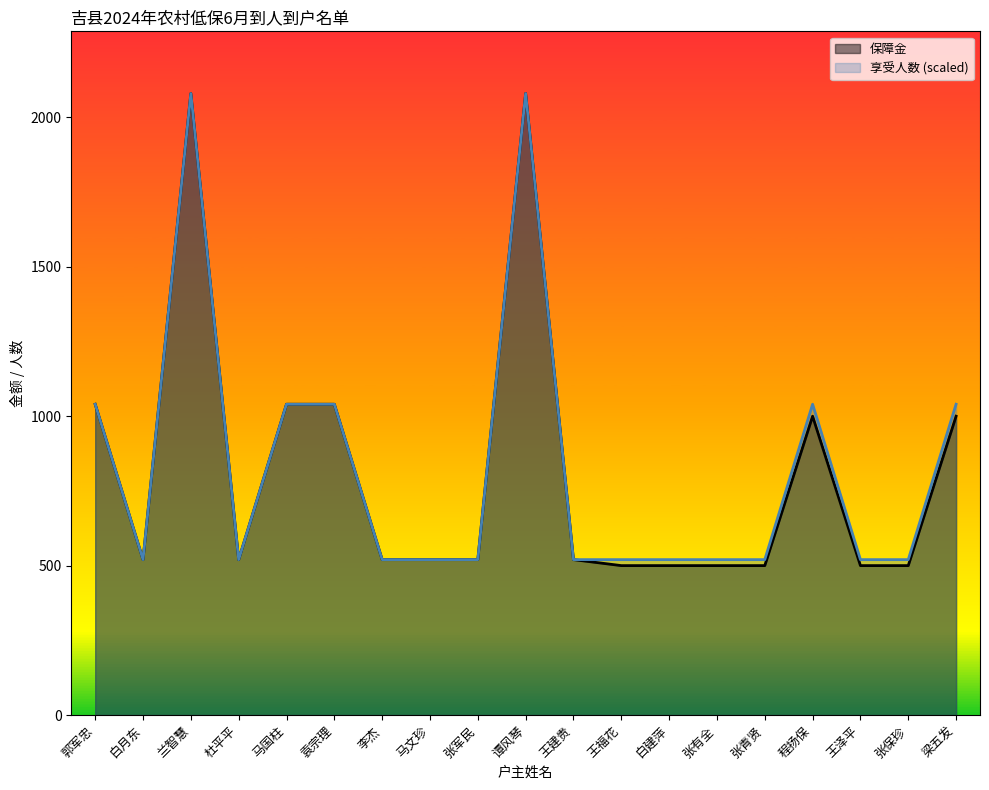

How many data points in 享受人数 are above 520?

7